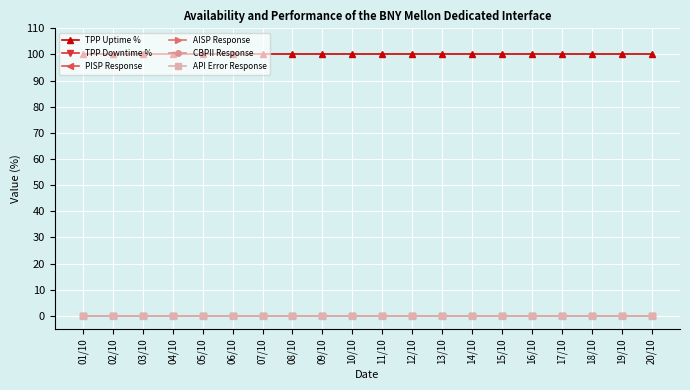

Does the chart have visible grid lines?

Yes